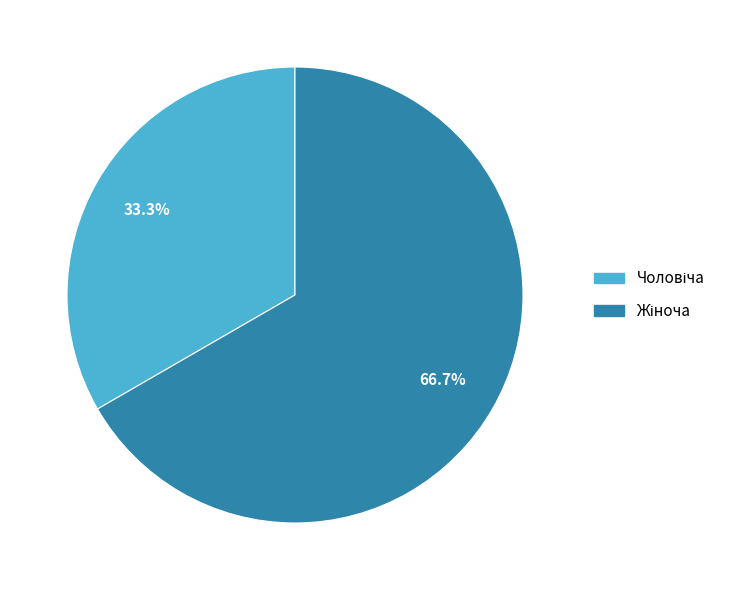

Count the number of slices in the pie.

2